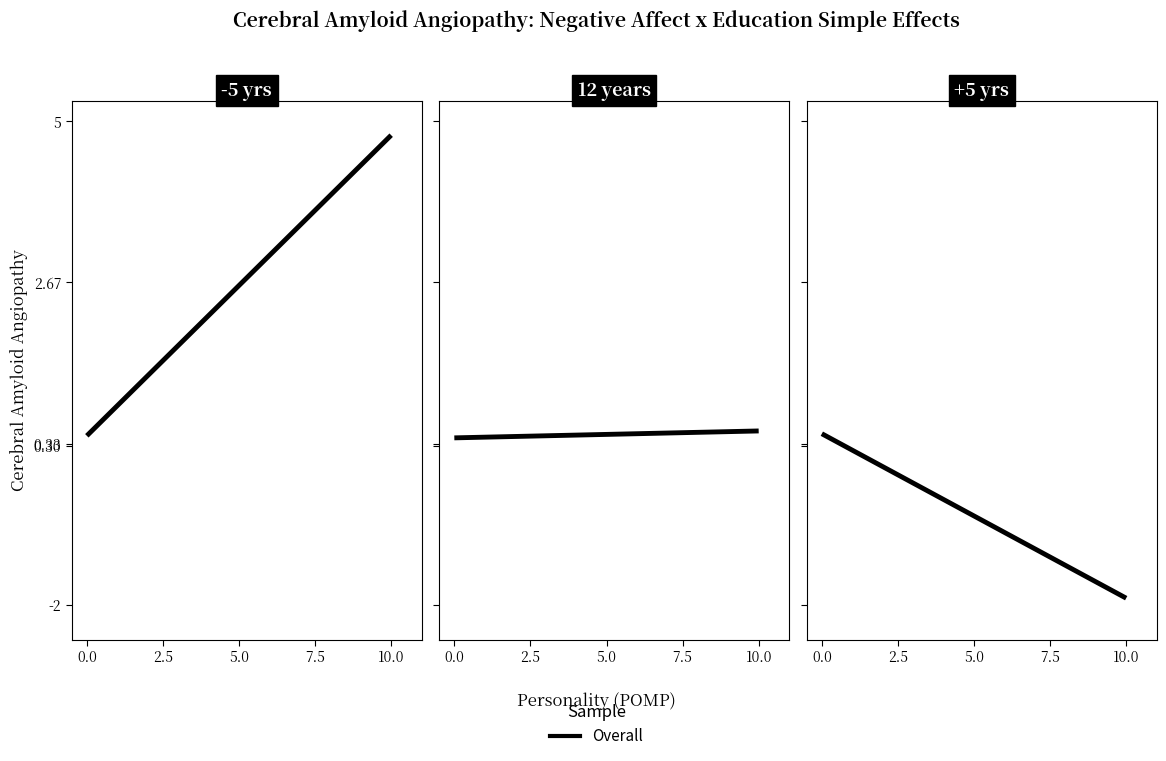

What is the minimum value shown in the chart?

-1.9